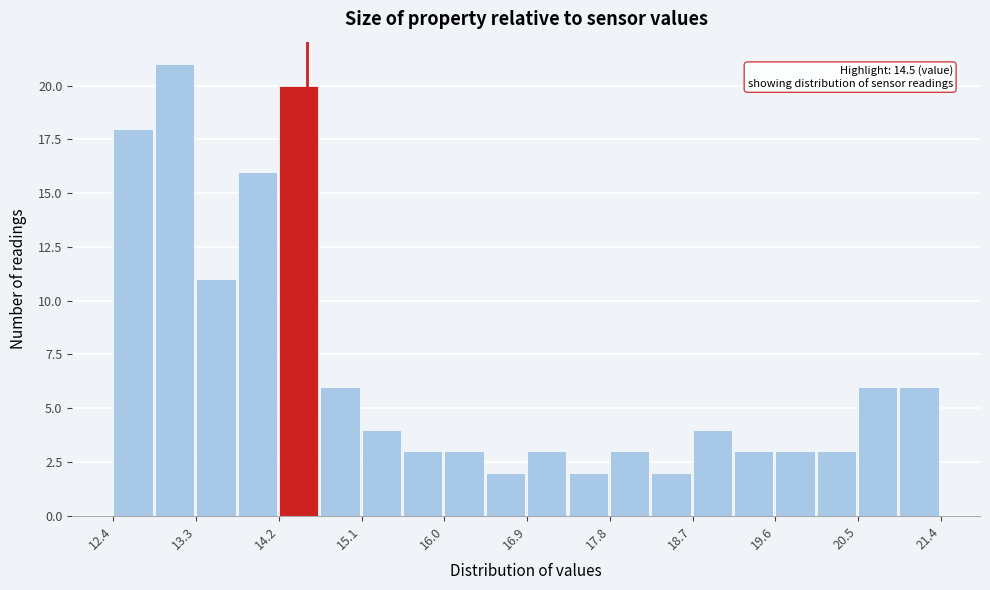

Which range on the x-axis has the tallest bar?

12.85 to 13.30